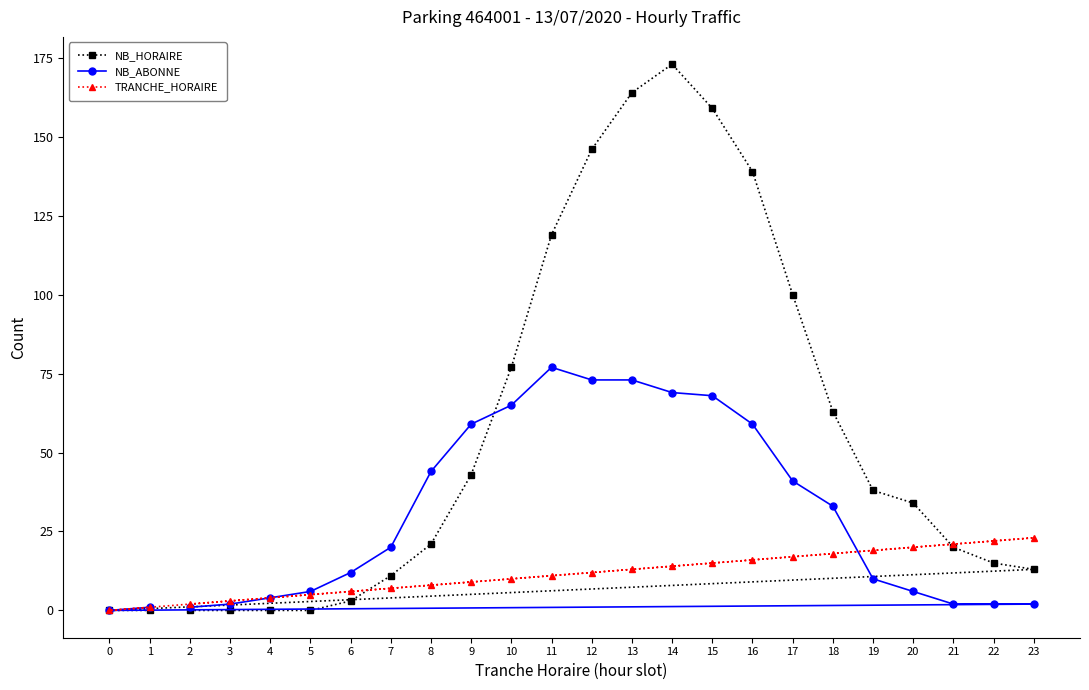

Reading left to right, transcribe all the data shown in this chart.

NB_HORAIRE: 0=0	1=0	2=0	3=0	4=0	5=0	6=3	7=11	8=21	9=43	10=77	11=119	12=146	13=164	14=173	15=159	16=139	17=100	18=63	19=38	20=34	21=20	22=15	23=13
NB_ABONNE: 0=0	1=1	2=1	3=2	4=4	5=6	6=12	7=20	8=44	9=59	10=65	11=77	12=73	13=73	14=69	15=68	16=59	17=41	18=33	19=10	20=6	21=2	22=2	23=2
TRANCHE_HORAIRE: 0=0	1=1	2=2	3=3	4=4	5=5	6=6	7=7	8=8	9=9	10=10	11=11	12=12	13=13	14=14	15=15	16=16	17=17	18=18	19=19	20=20	21=21	22=22	23=23